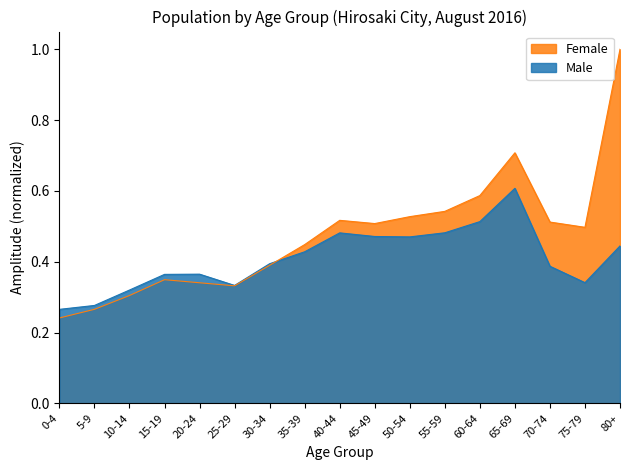

At how many categories does at least one series exceed 0?

17